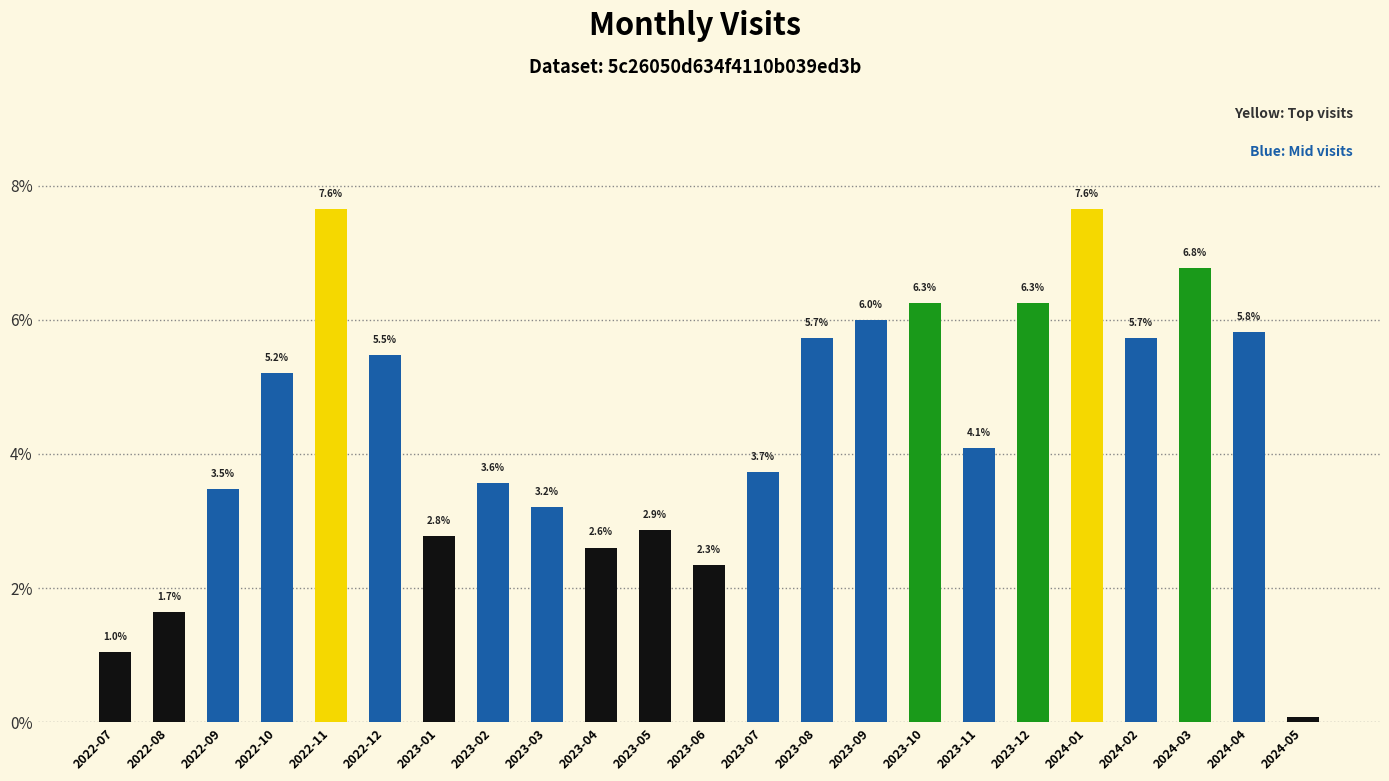

What is the change in value from 2022-10 to 2023-01?

-2.4